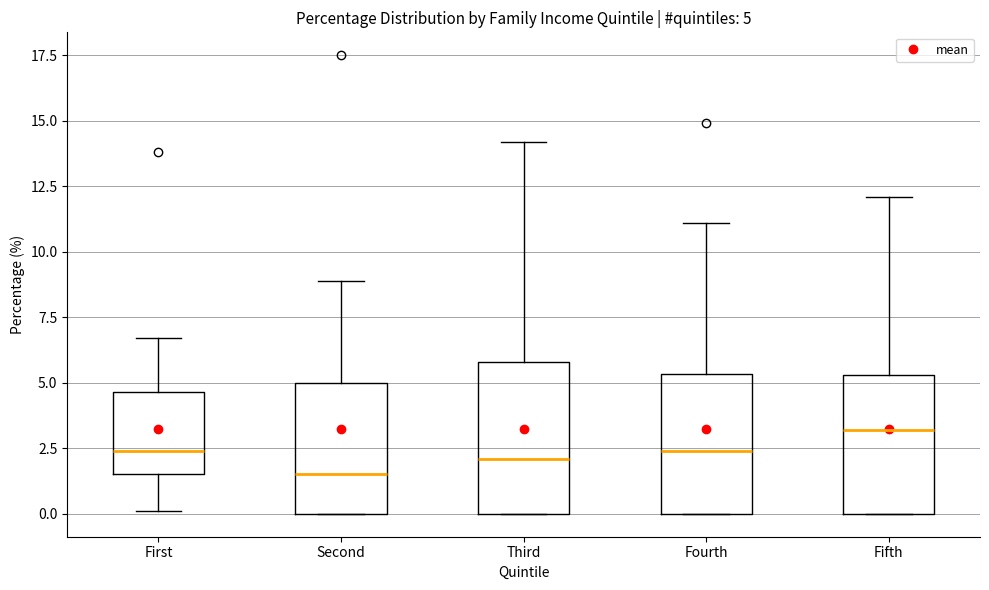

Which box has the highest median line?

Fifth